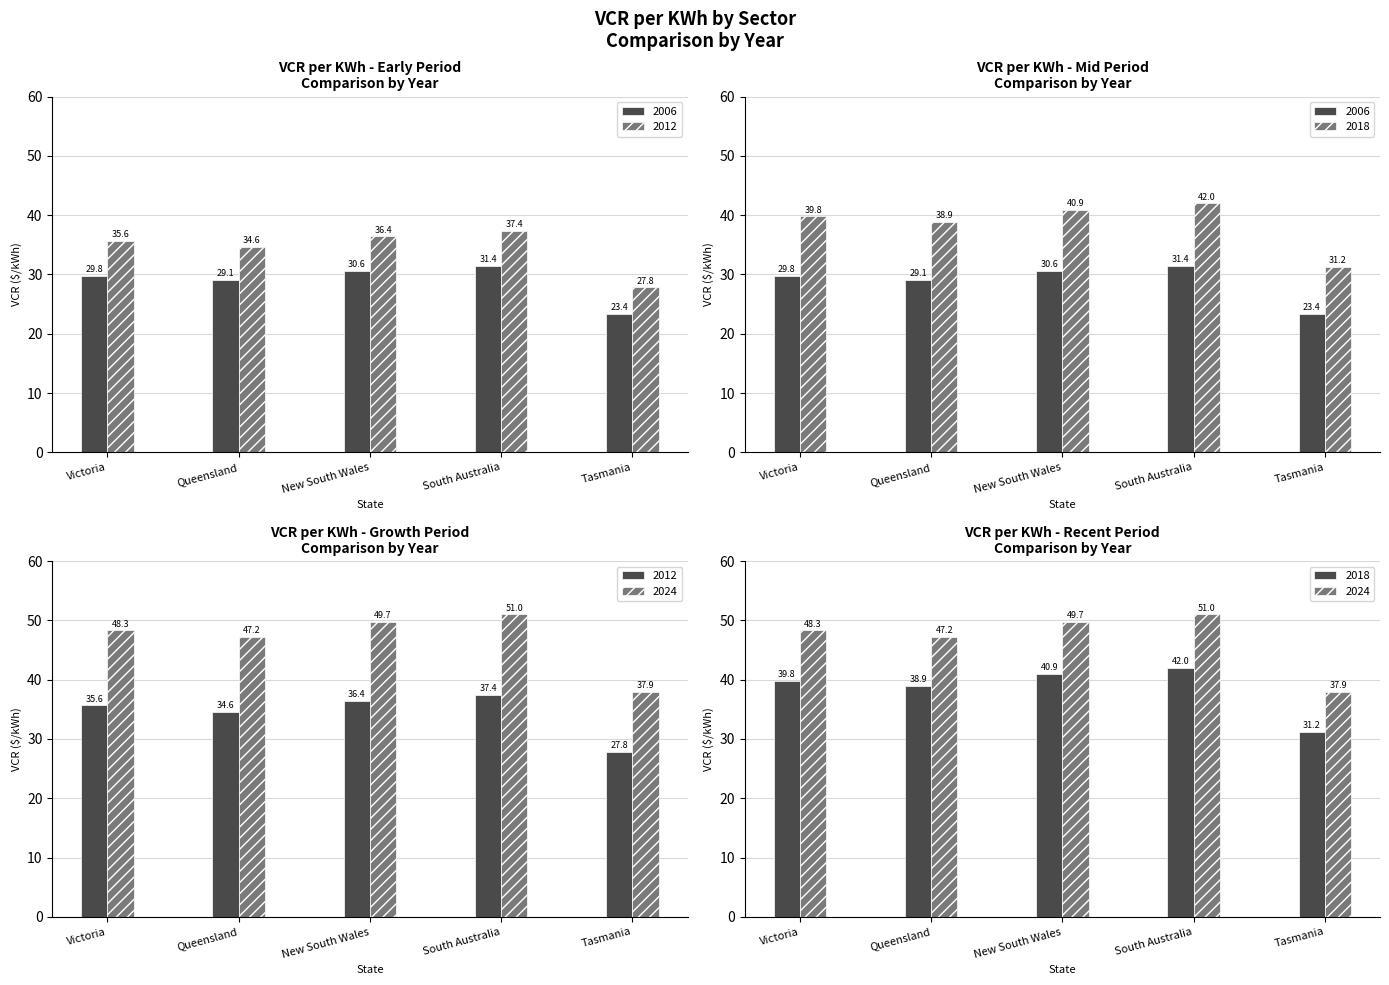

List the series in order of their peak value, highest first.

2024, 2018, 2012, 2006